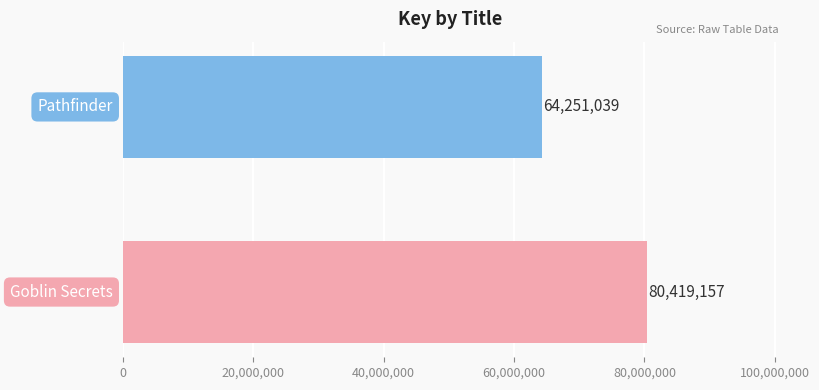

What is the average value?

72335098